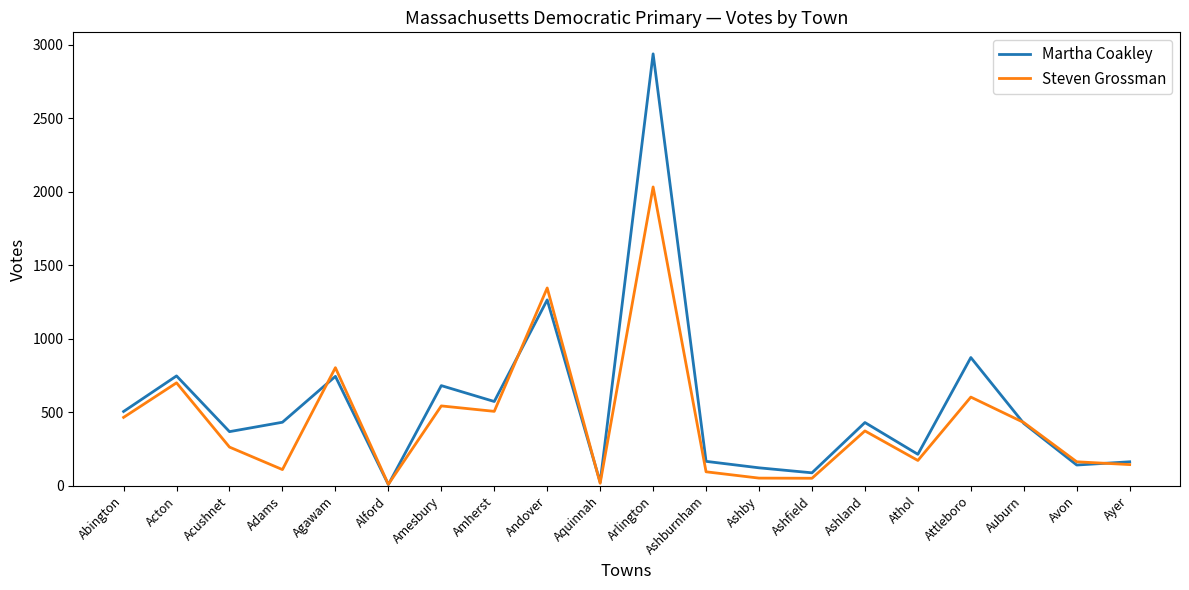

What is the maximum value shown in the chart?

2937